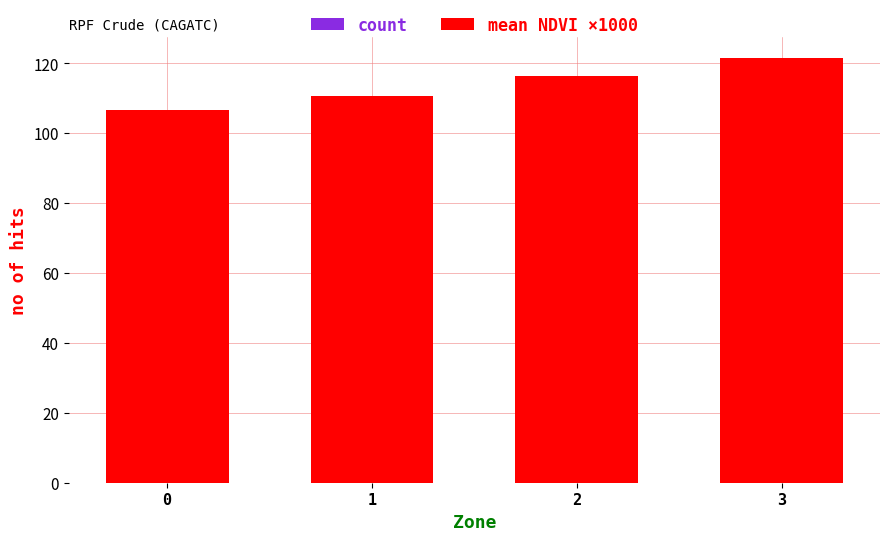

What is the smallest value displayed?

2.0